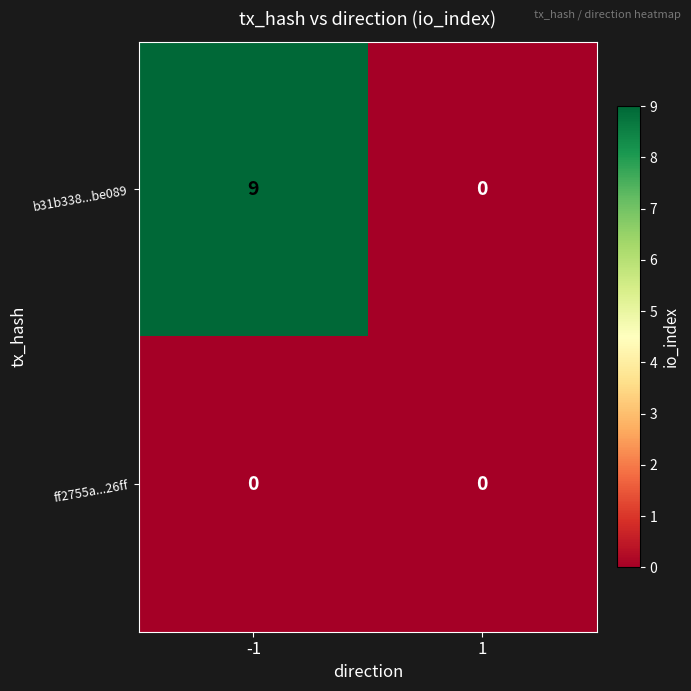

Which series has the largest range (max minus min)?

b31b338...be089